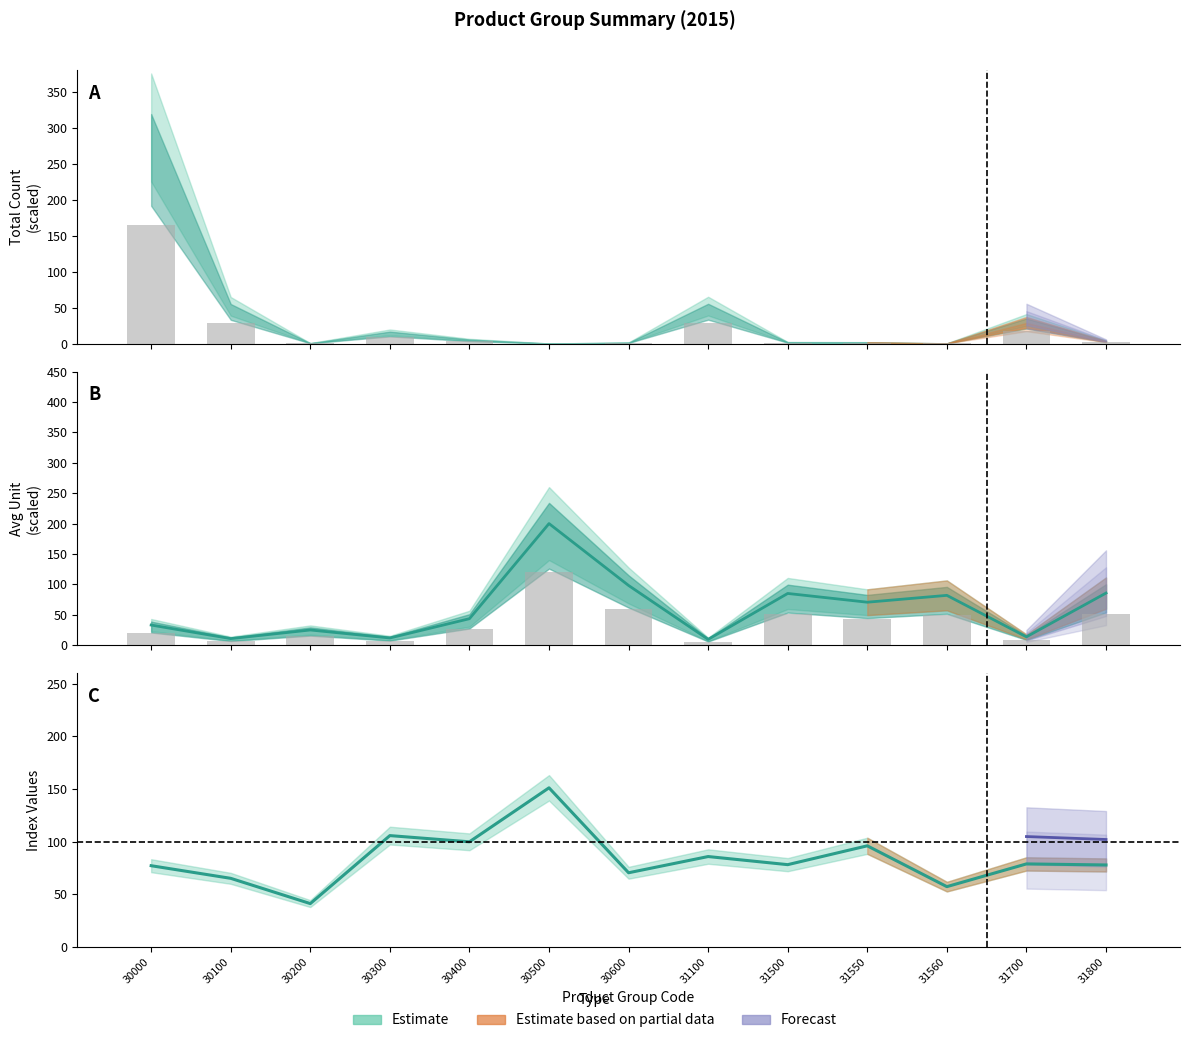

At which category is the sum across all series the highest?

30500